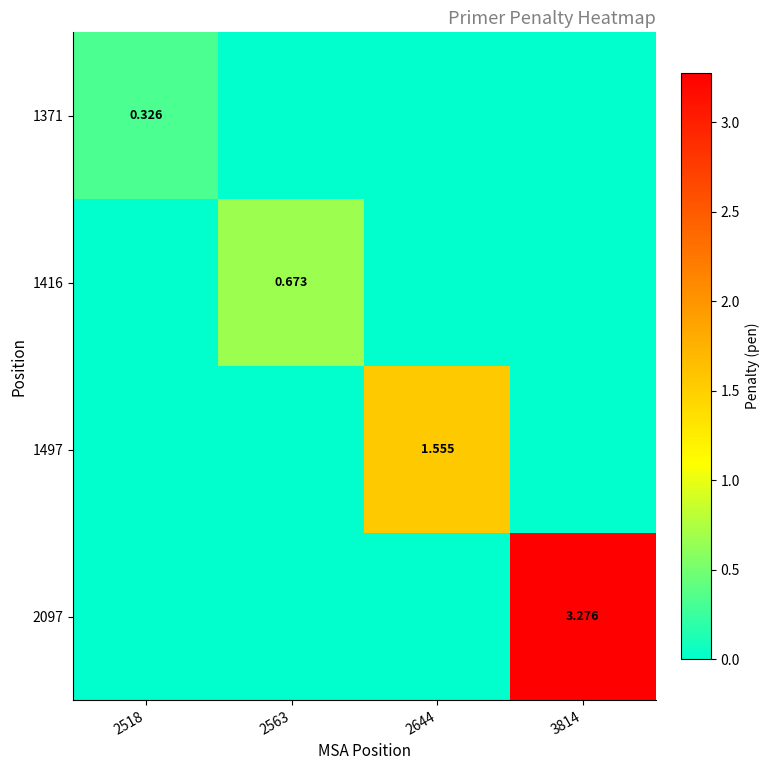

Count the number of categories in the chart.

4